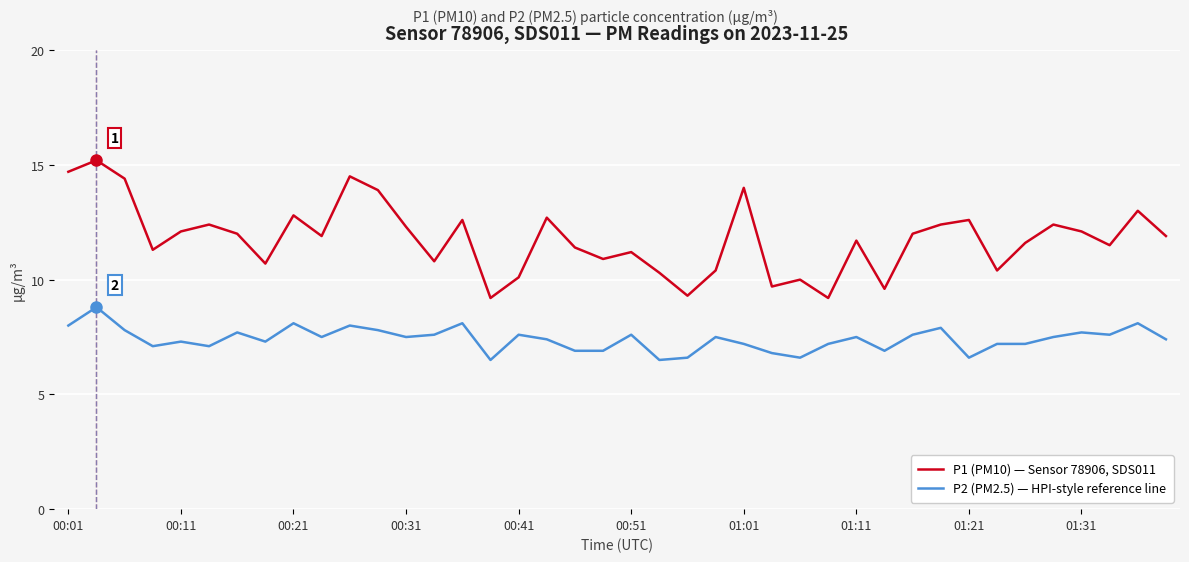

What is the difference between the maximum and minimum values in the P1 (PM10) — Sensor 78906, SDS011 series?

6.0